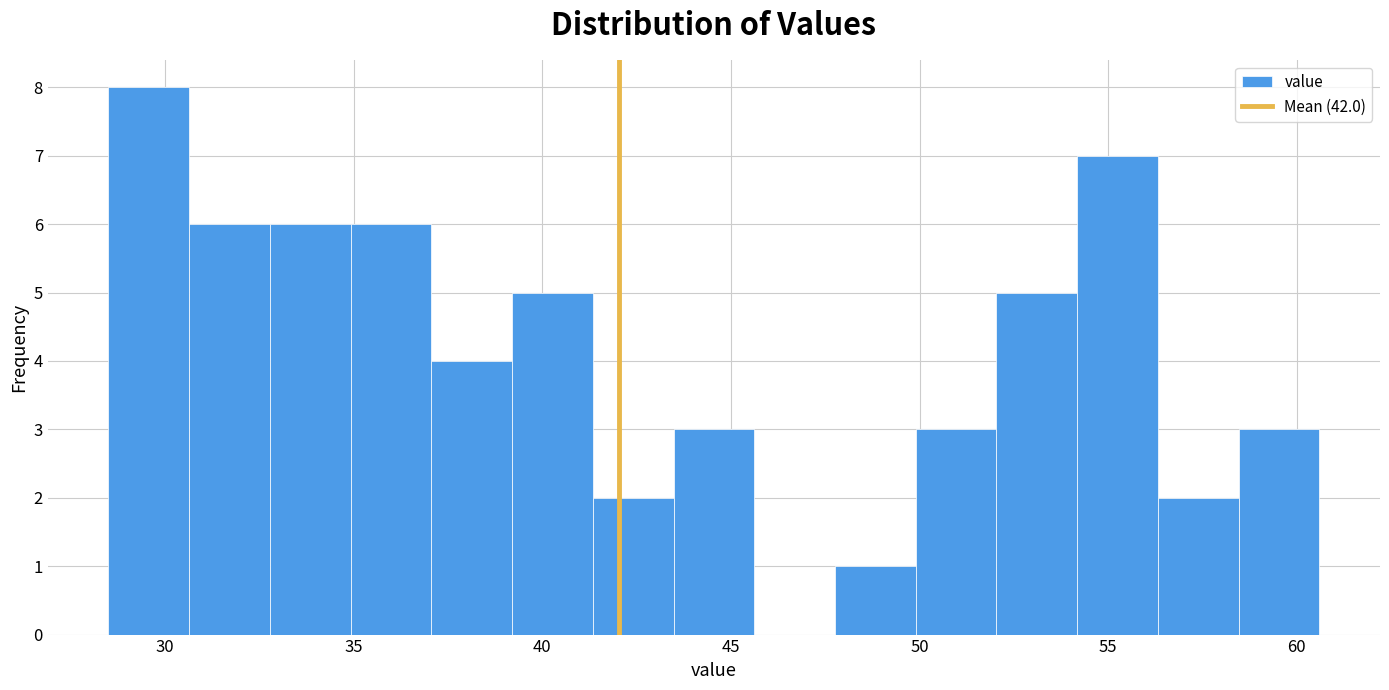

Which range on the x-axis has the tallest bar?

28.5 to 30.5